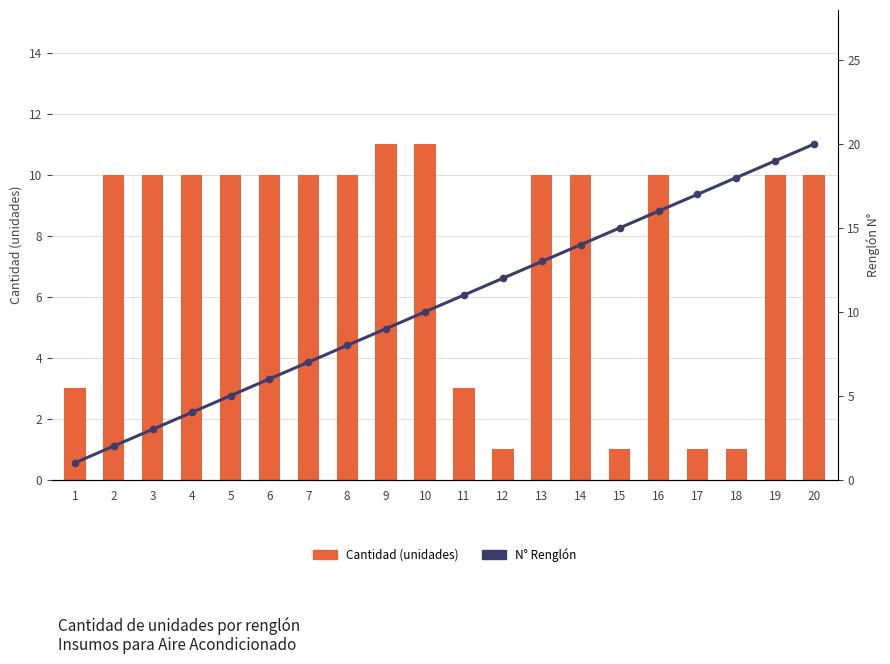

True or false: Cantidad (unidades) has a value of 10 at 5.

True